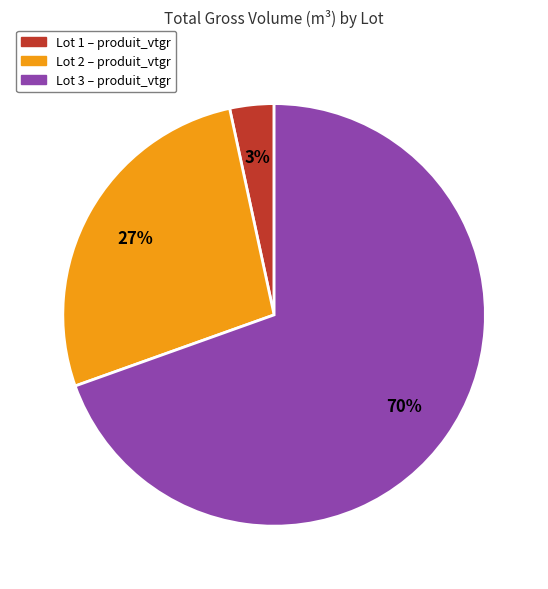

True or false: Lot 2 accounts for 27% of the total.

True